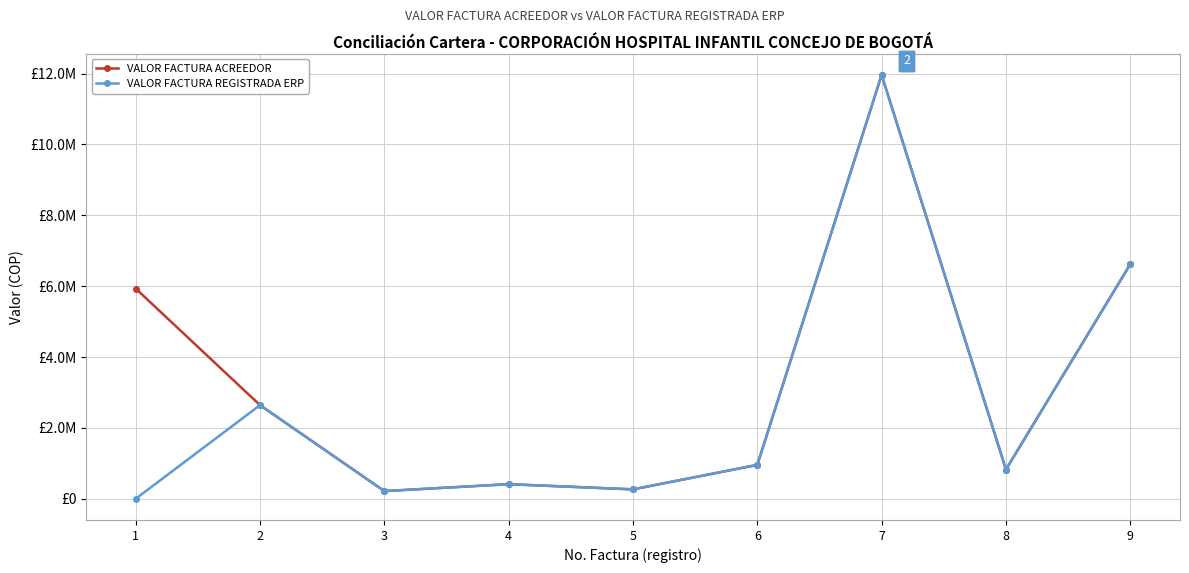

Between 1 and 2, which series saw the biggest shift?

VALOR FACTURA ACREEDOR